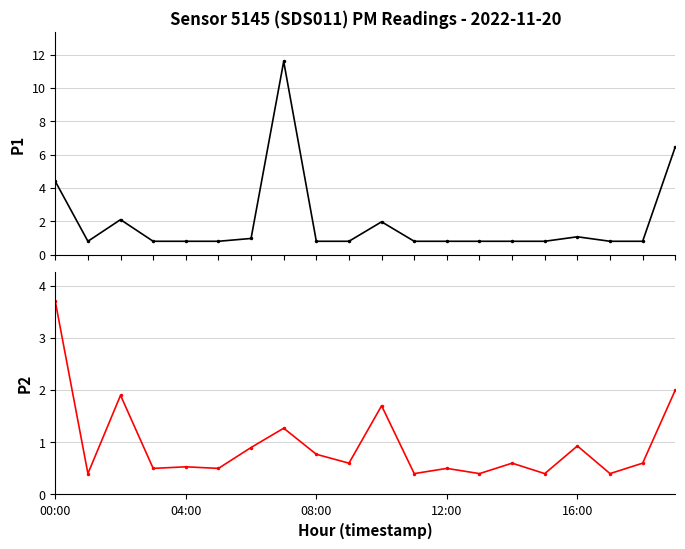

Reading left to right, extract all data points from this chart.

P1: 4.4	0.8	2.1	0.8	0.8	0.8	1.0	11.6	0.8	0.8	2.0	0.8	0.8	0.8	0.8	0.8	1.1	0.8	0.8	6.5
P2: 3.7	0.4	1.9	0.5	0.5	0.5	0.9	1.3	0.8	0.6	1.7	0.4	0.5	0.4	0.6	0.4	0.9	0.4	0.6	2.0